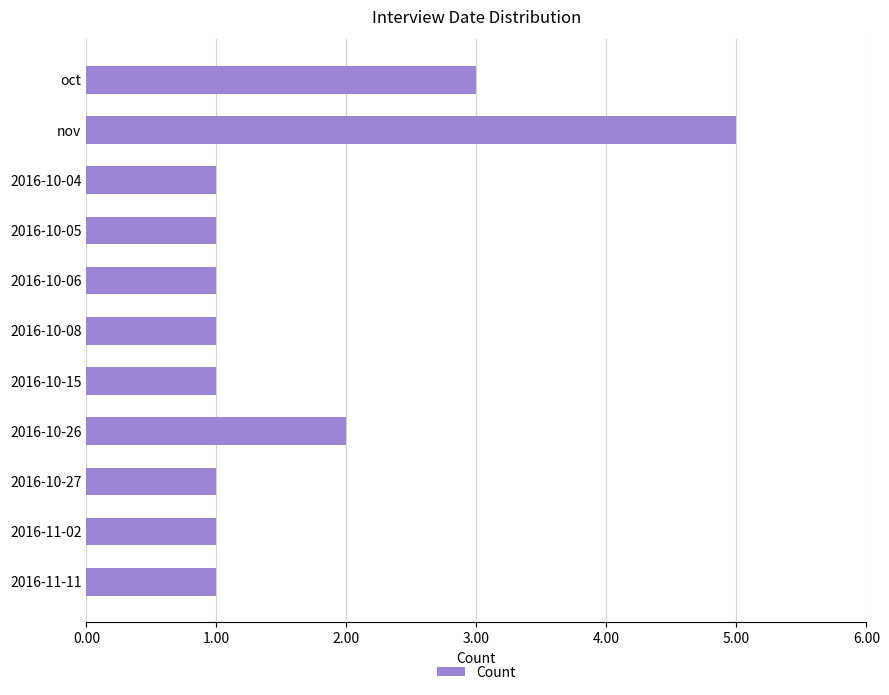

What is the label of the 5th bar from the top?

2016-10-06